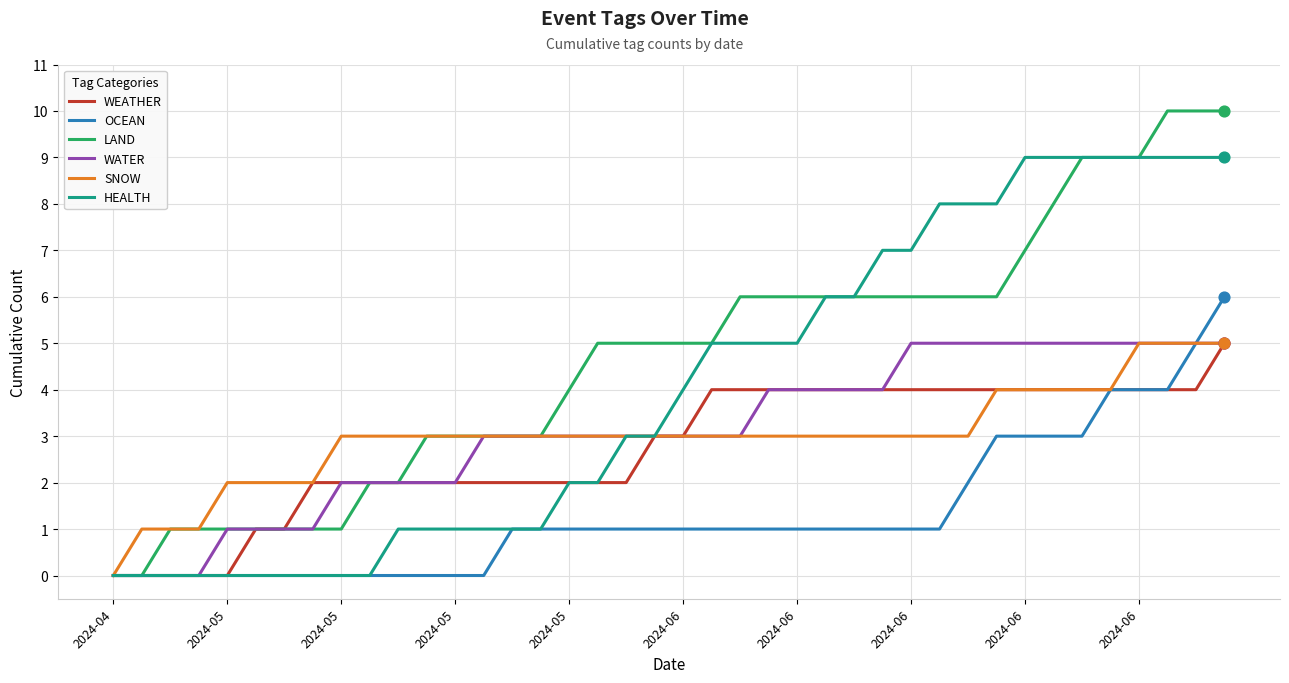

Which series has the widest spread of values?

LAND